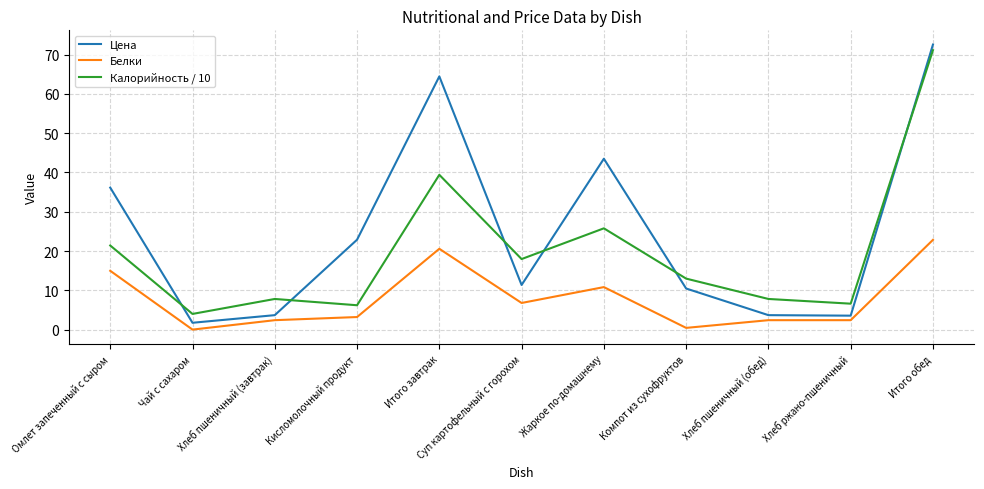

The value of Белки at Суп картофельный с горохом is 10.8. True or false?

False